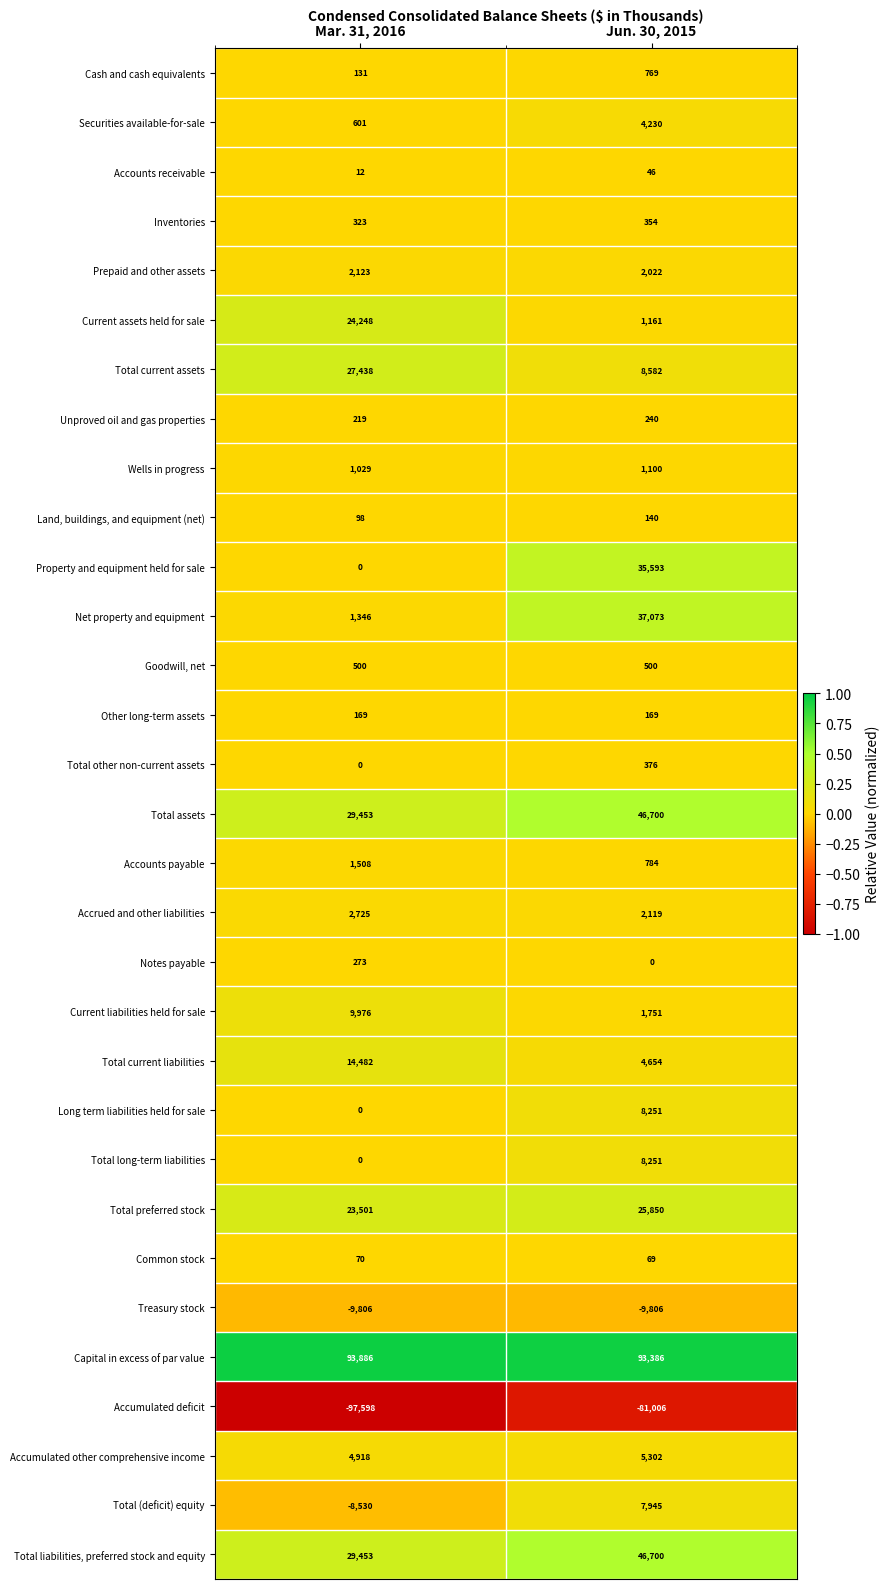

What value does the Accumulated deficit series have at Mar. 31, 2016, to the nearest 10?

-97600